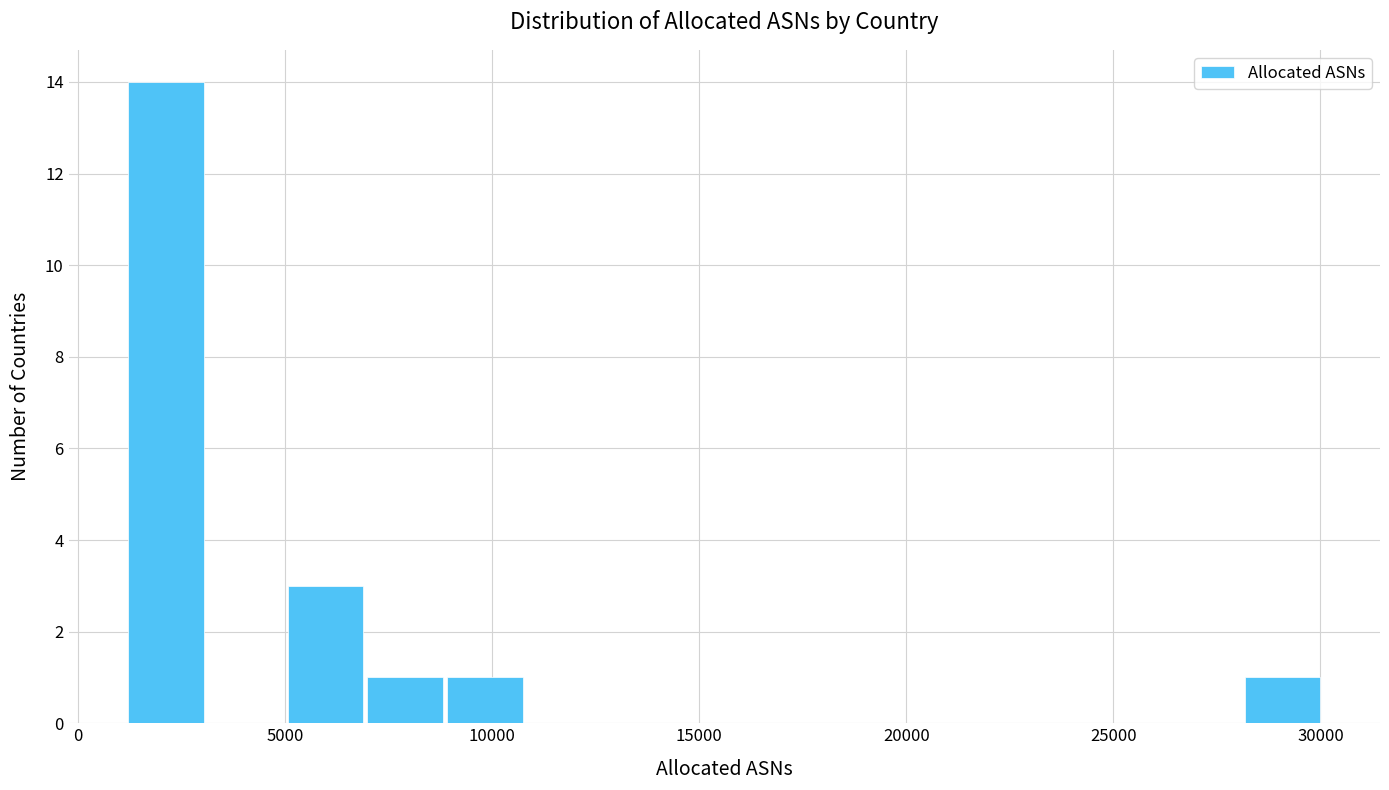

Read against the x-axis, roughly where is the centre of the tallest bar?

2000